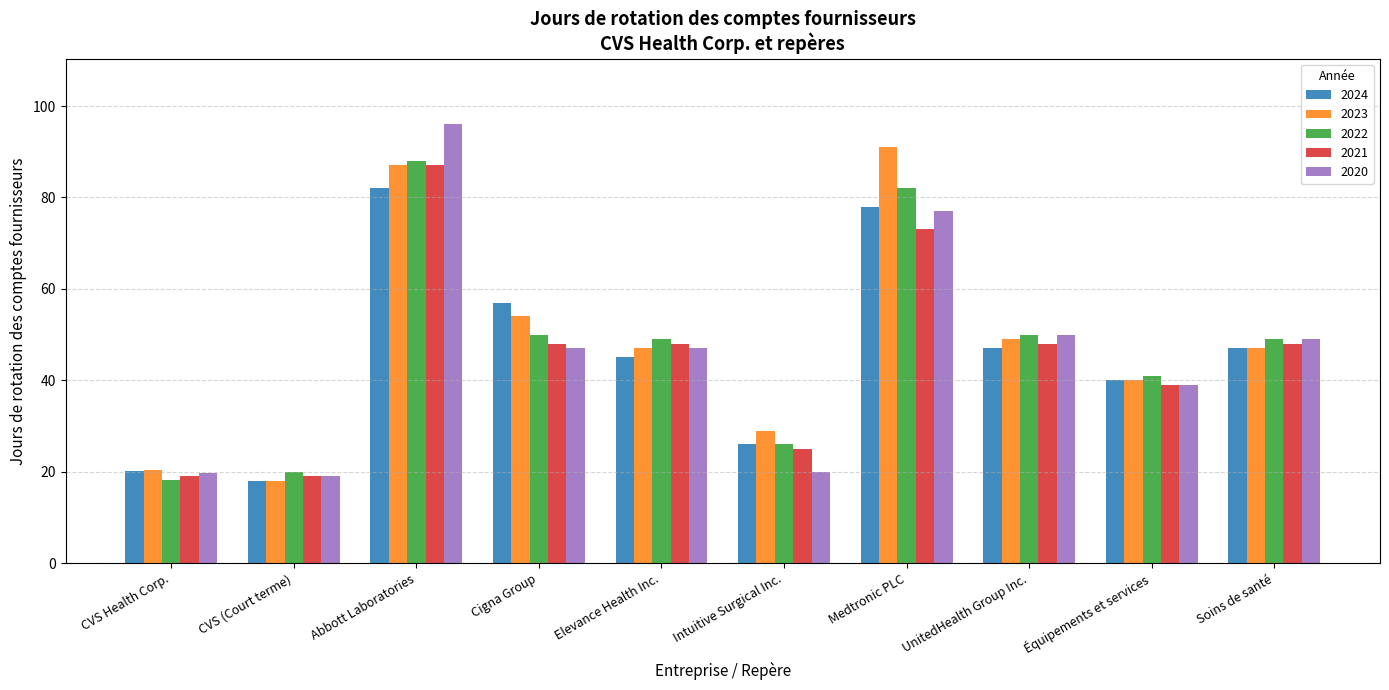

List the series in order of their peak value, lowest first.

2024, 2021, 2022, 2023, 2020